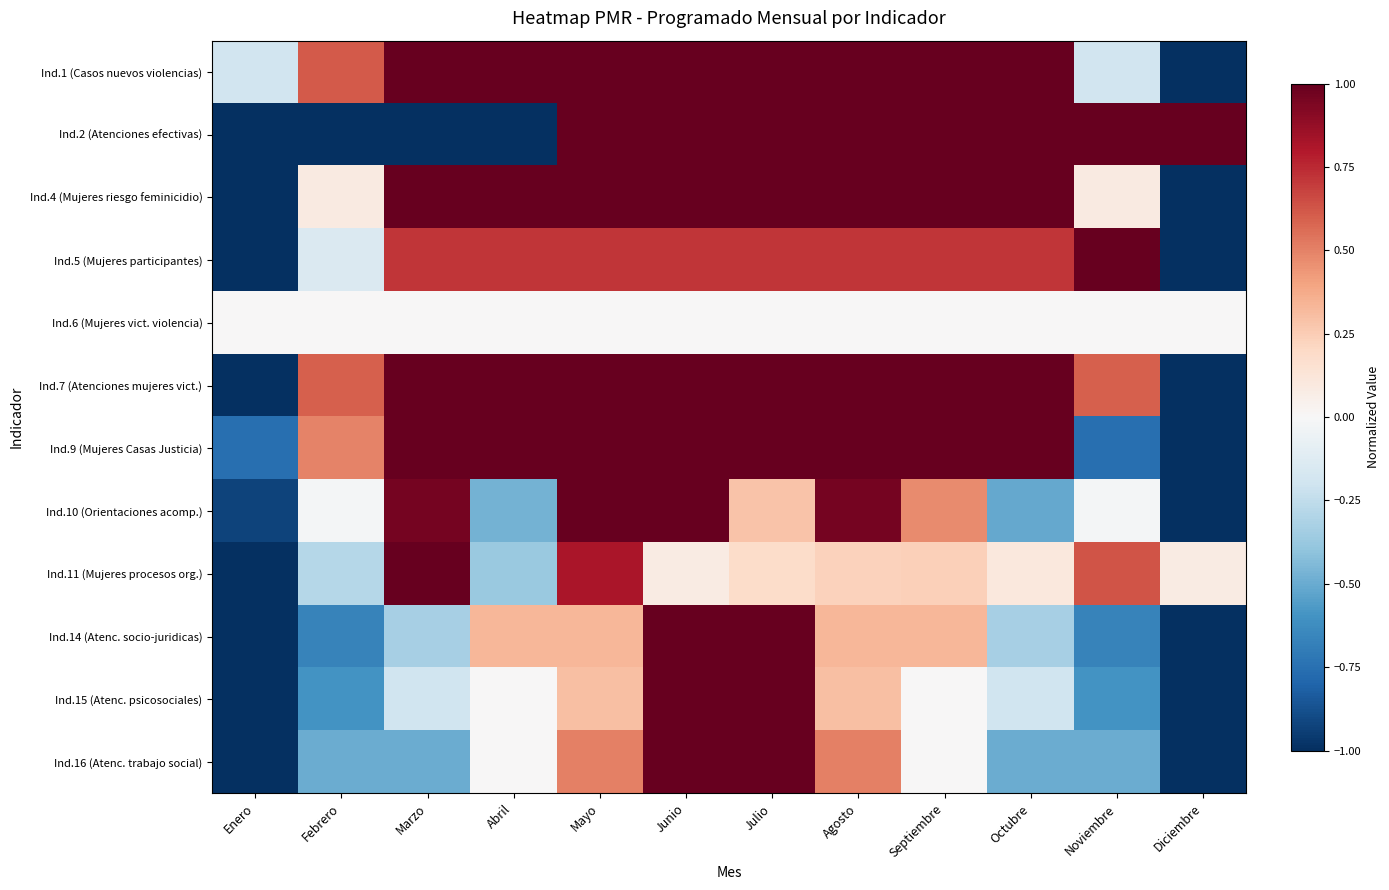

Rank the series at Julio from highest to lowest value.

Ind.1 (Casos nuevos violencias), Ind.2 (Atenciones efectivas), Ind.4 (Mujeres riesgo feminicidio), Ind.7 (Atenciones mujeres vict.), Ind.9 (Mujeres Casas Justicia), Ind.14 (Atenc. socio-juridicas), Ind.15 (Atenc. psicosociales), Ind.16 (Atenc. trabajo social), Ind.5 (Mujeres participantes), Ind.10 (Orientaciones acomp.), Ind.11 (Mujeres procesos org.), Ind.6 (Mujeres vict. violencia)